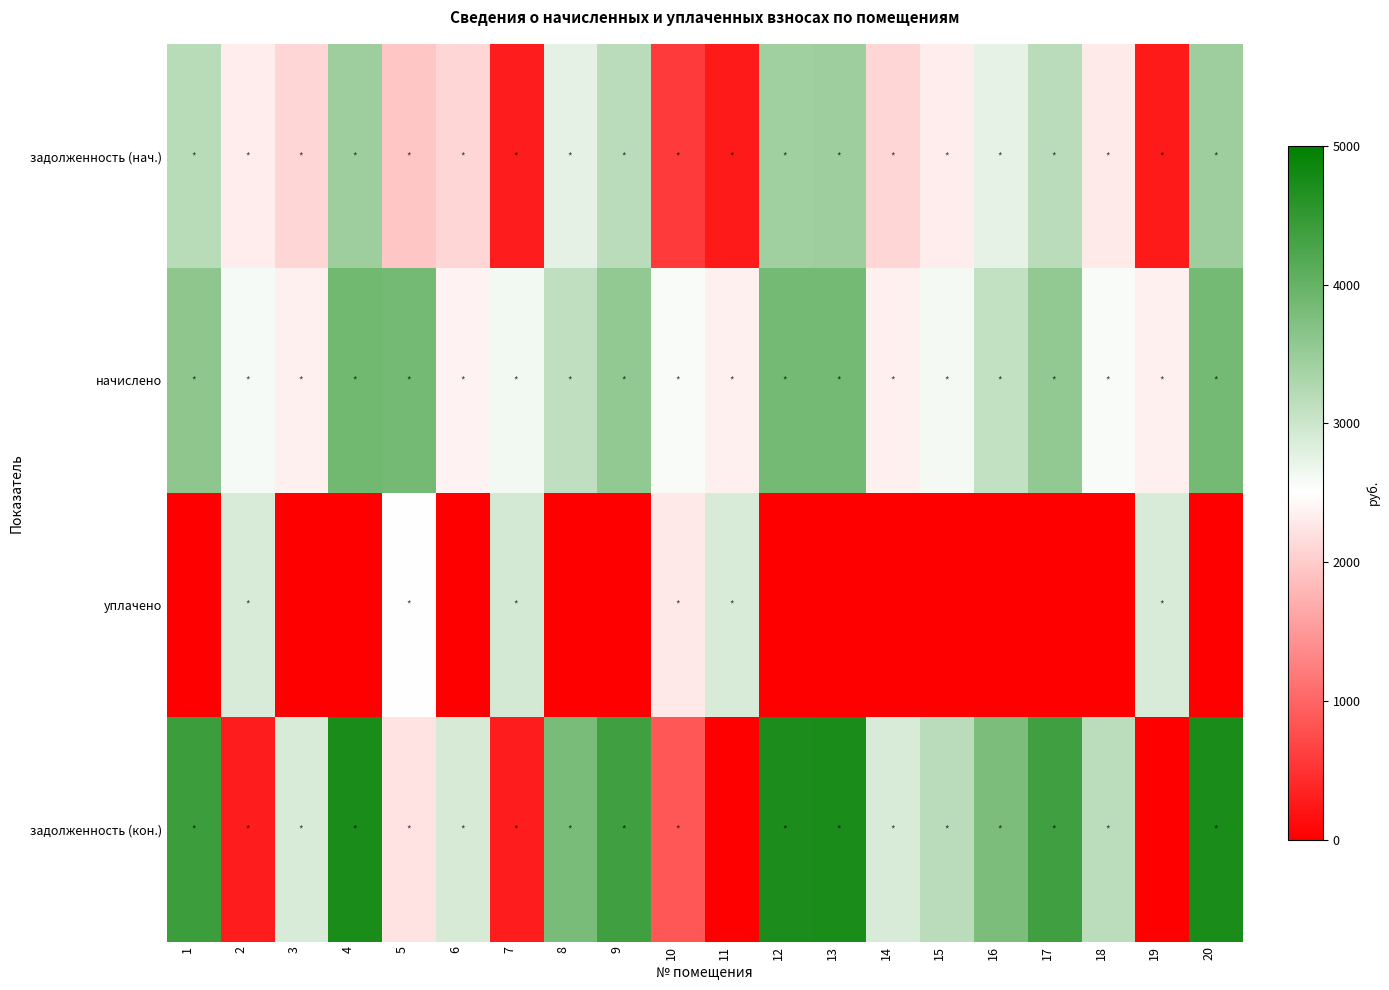

Which series has the largest range (max minus min)?

задолженность (кон.)